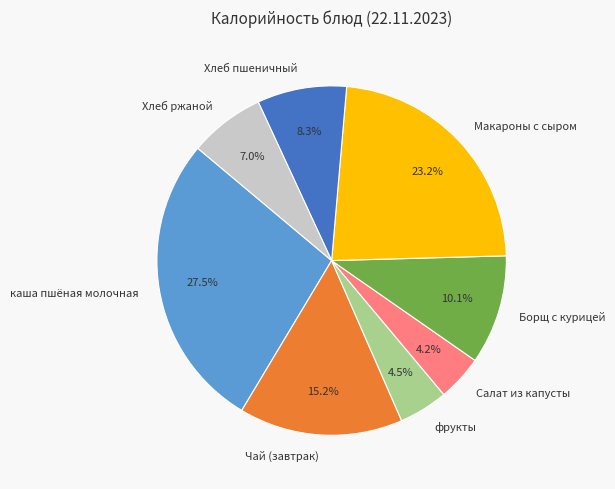

Combined, do Хлеб ржаной and Салат из капусты account for over 50%?

No